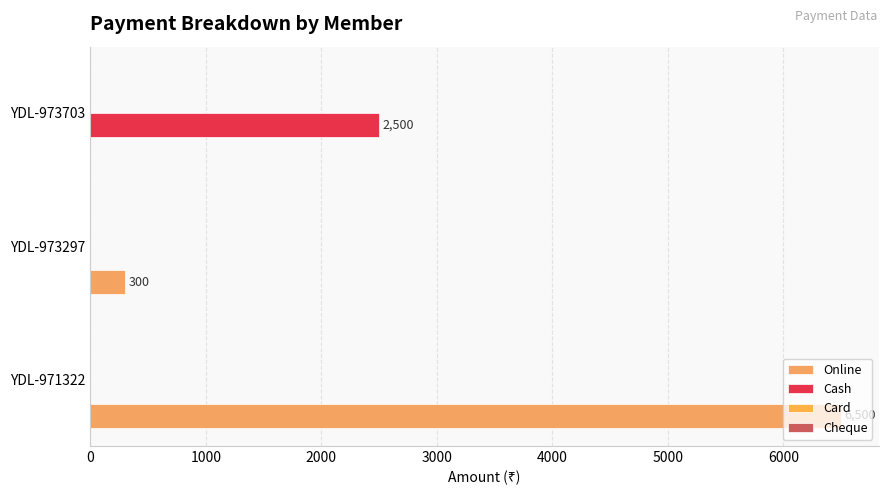

Count the number of data series in this chart.

2